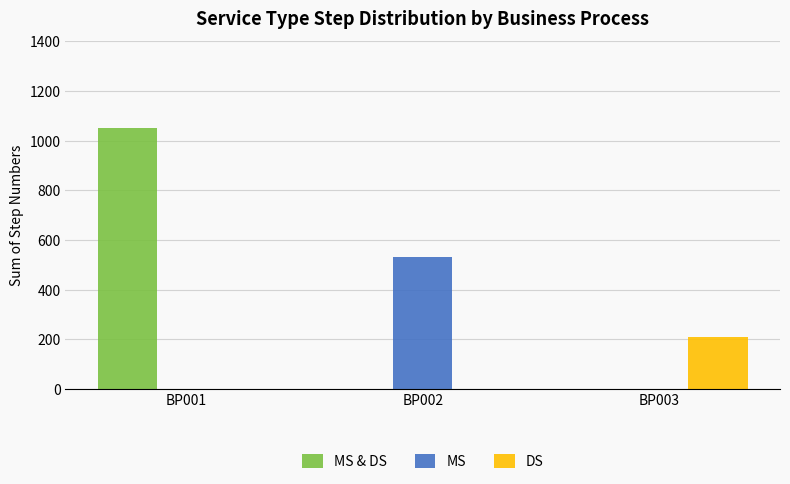

Reading right to left, list all the values displayed in this chart.

MS & DS: 0	0	1050
MS: 0	530	0
DS: 210	0	0